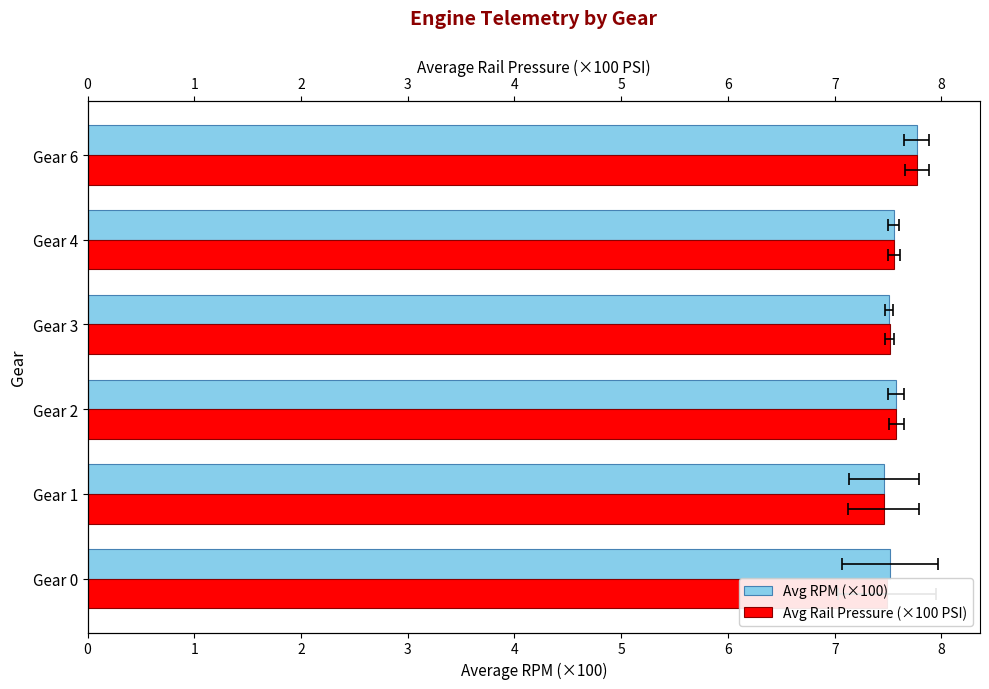

What is the smallest value displayed?

7.5